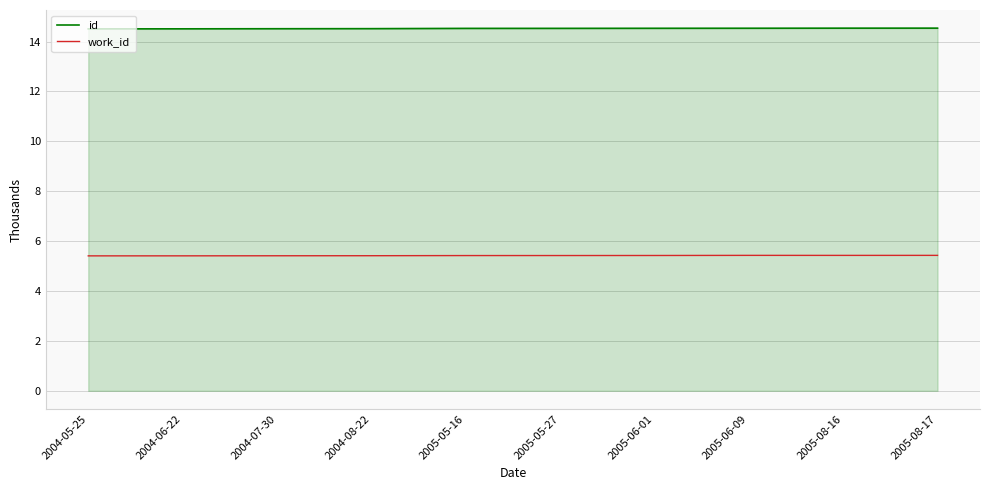

The value of work_id at 2004-06-22 is 2.0. True or false?

False